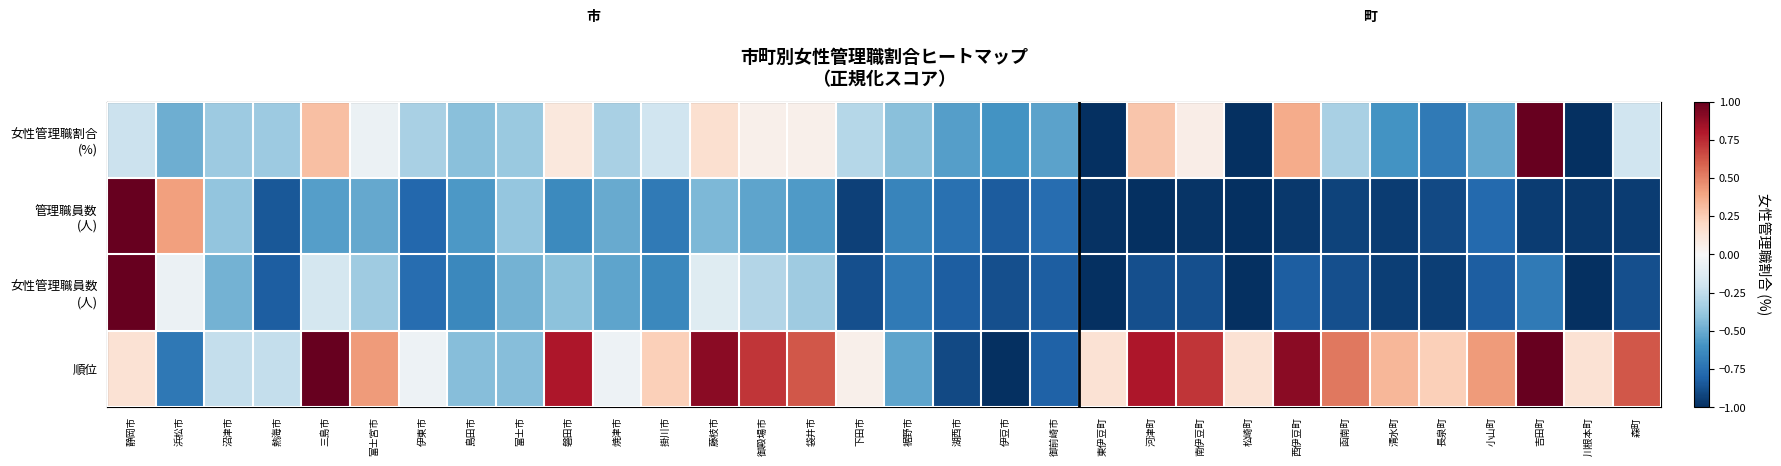

Which series has the largest range (max minus min)?

女性管理職割合 (%)